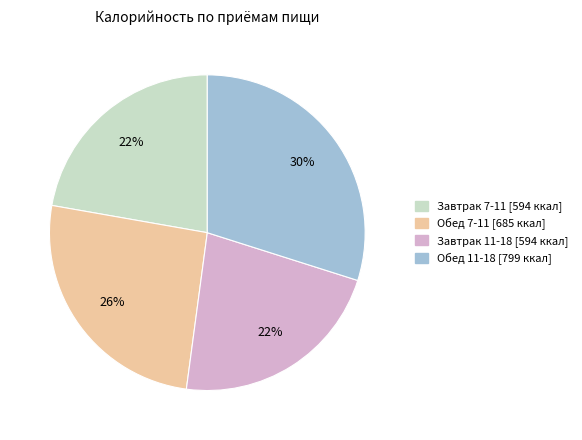

To the nearest percent, what is the combined percentage of Обед 7-11 and Завтрак 7-11?

48%